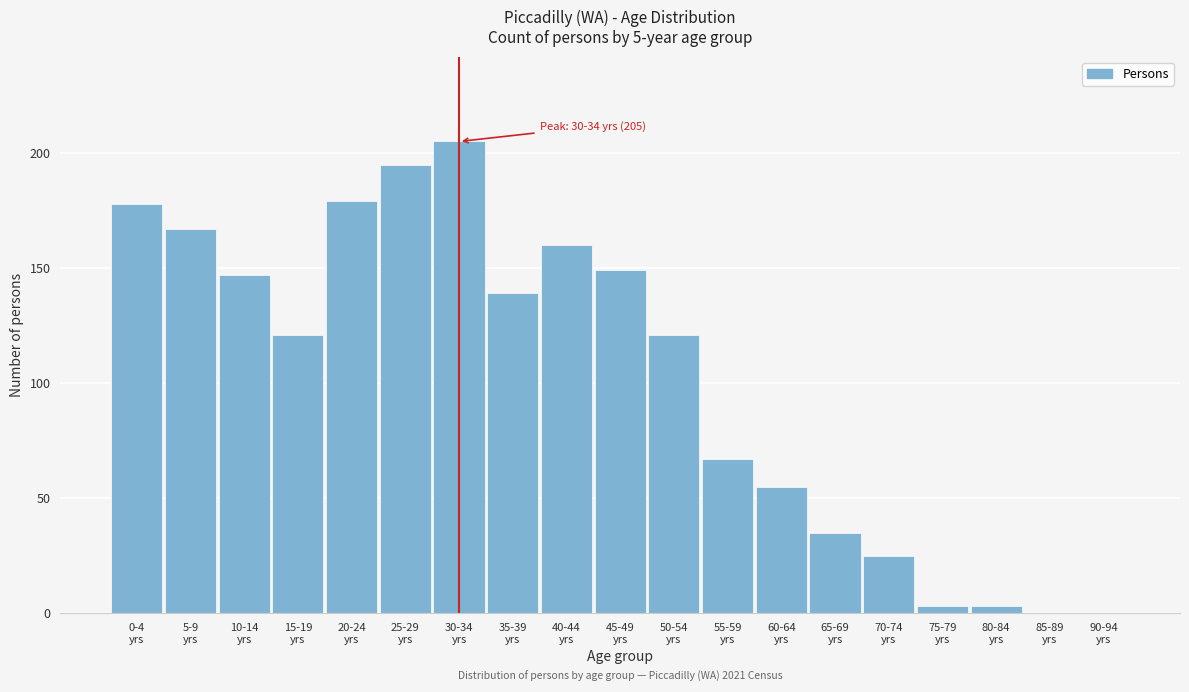

What is the greatest value displayed?

205